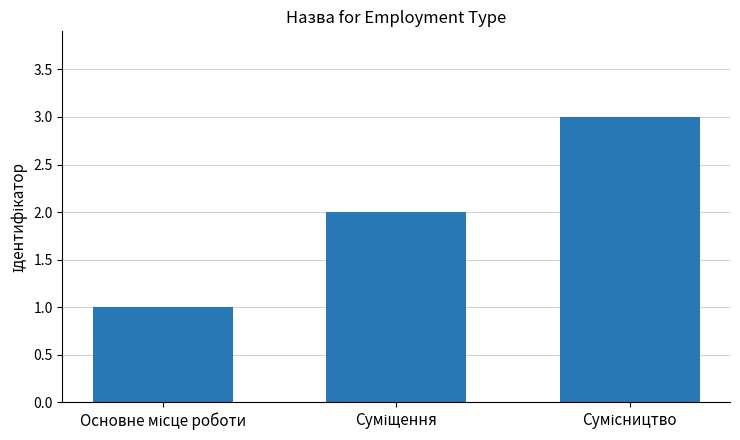

Reading right to left, what are all the values shown in this chart?

3	2	1